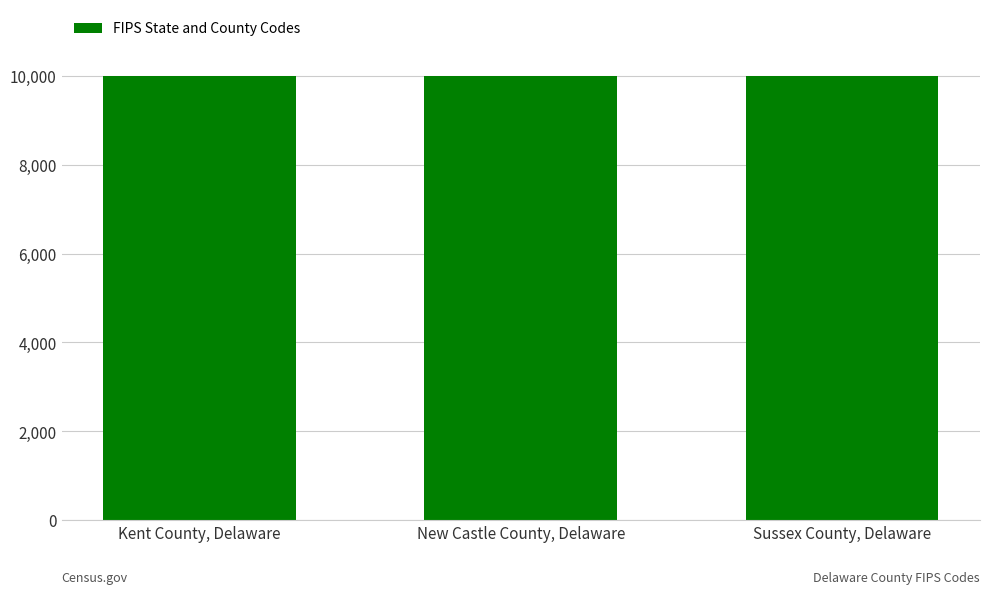

True or false: the data shows 15027 at New Castle County, Delaware.

False